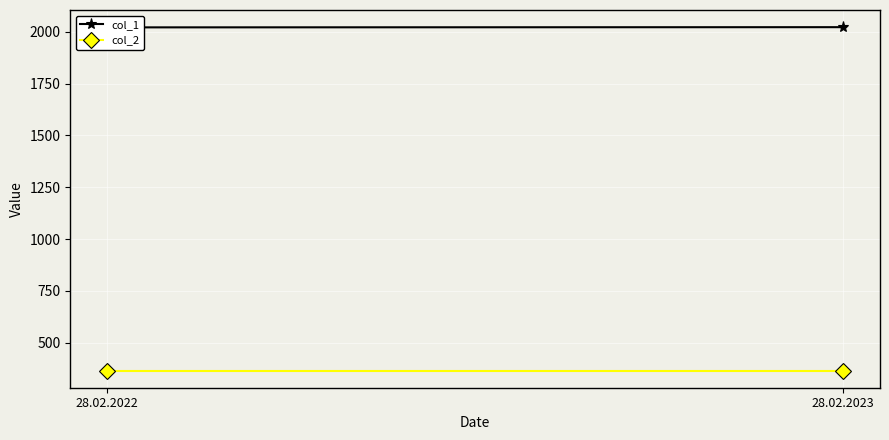

Which series has the largest range (max minus min)?

col_1